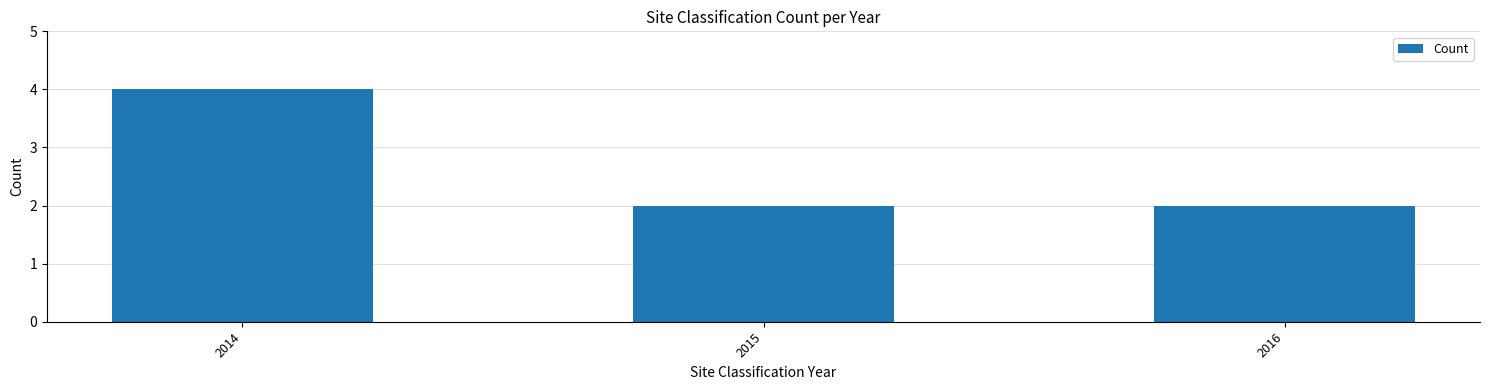

How many series are shown in this chart?

1